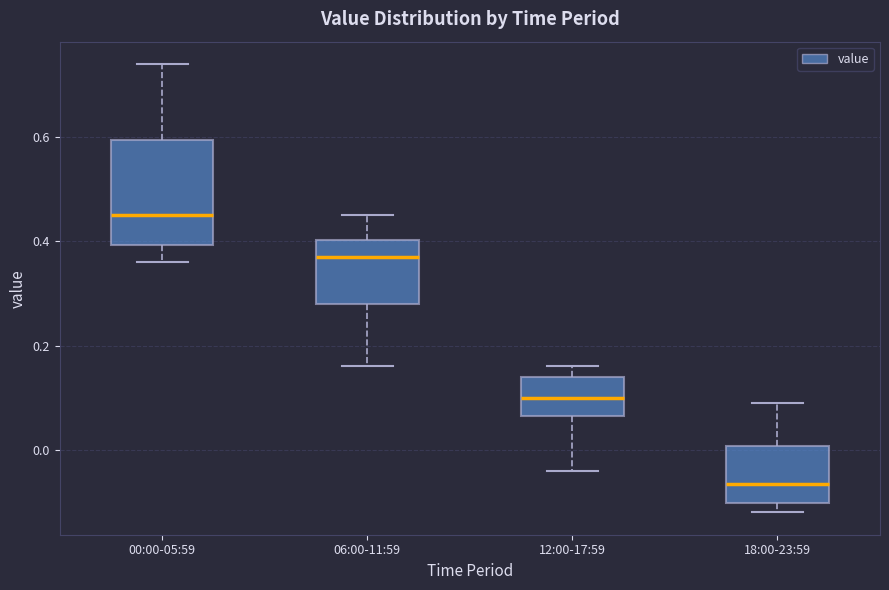

Which box's median line is the highest?

00:00-05:59